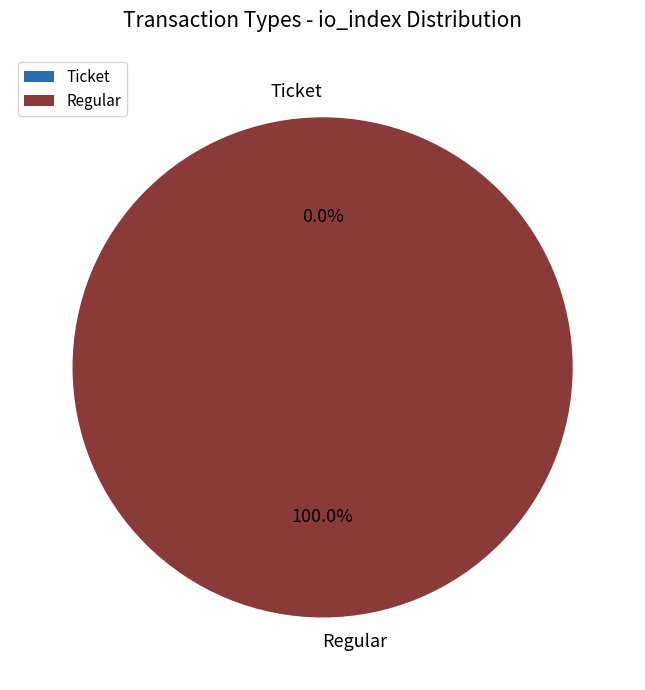

What portion of the pie excludes Ticket?

100.0%